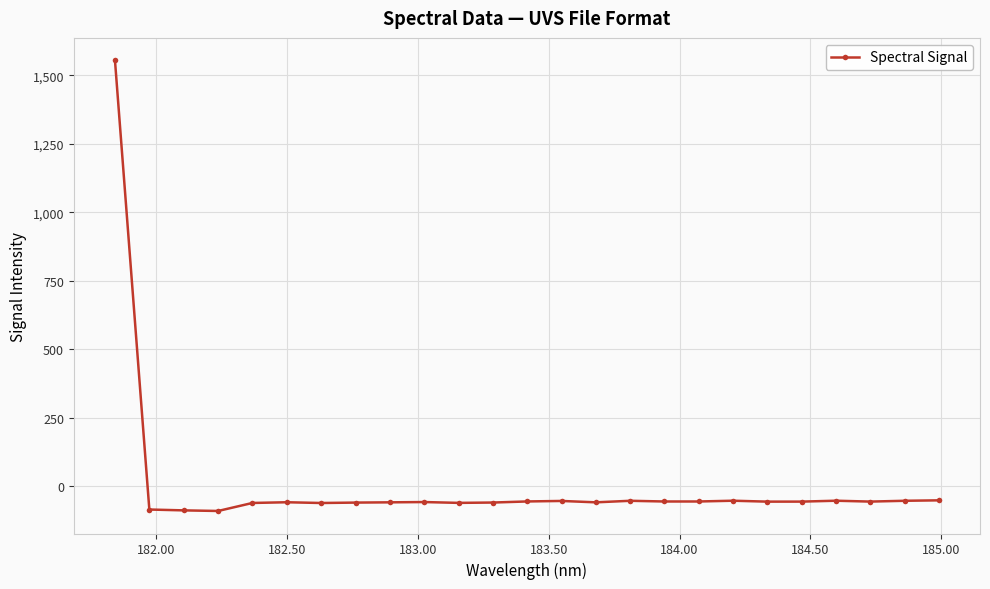

True or false: there are more than 0 points higher than both neighbors.

True